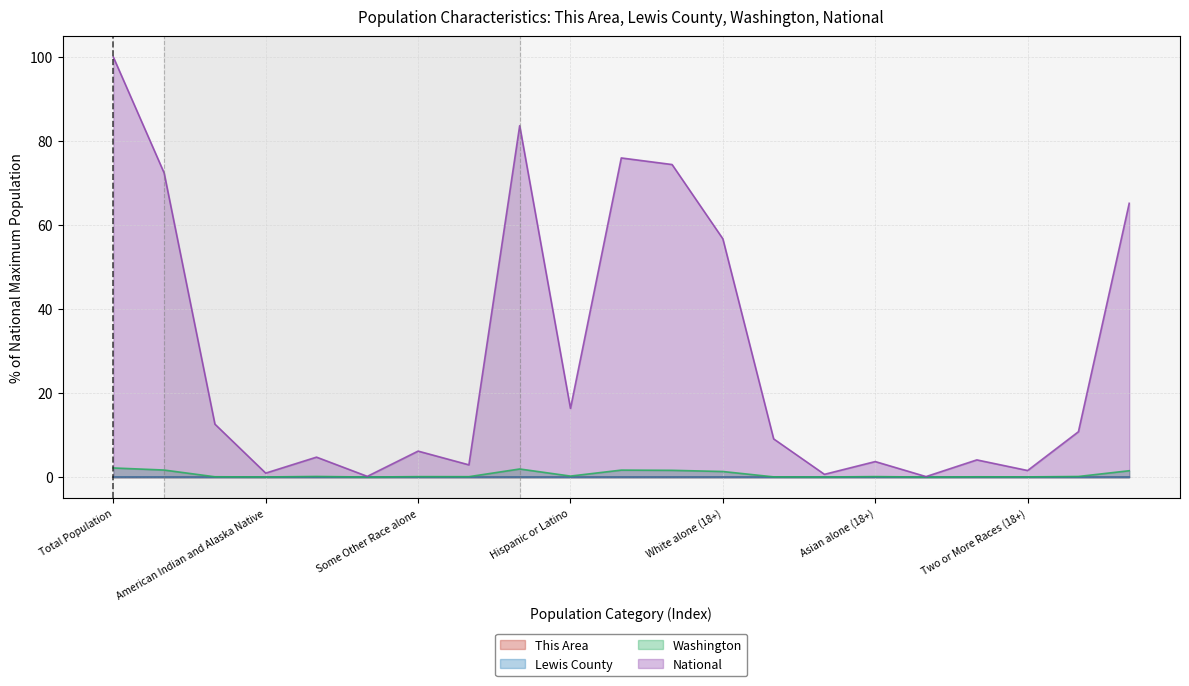

Which series has the largest total across all categories?

National